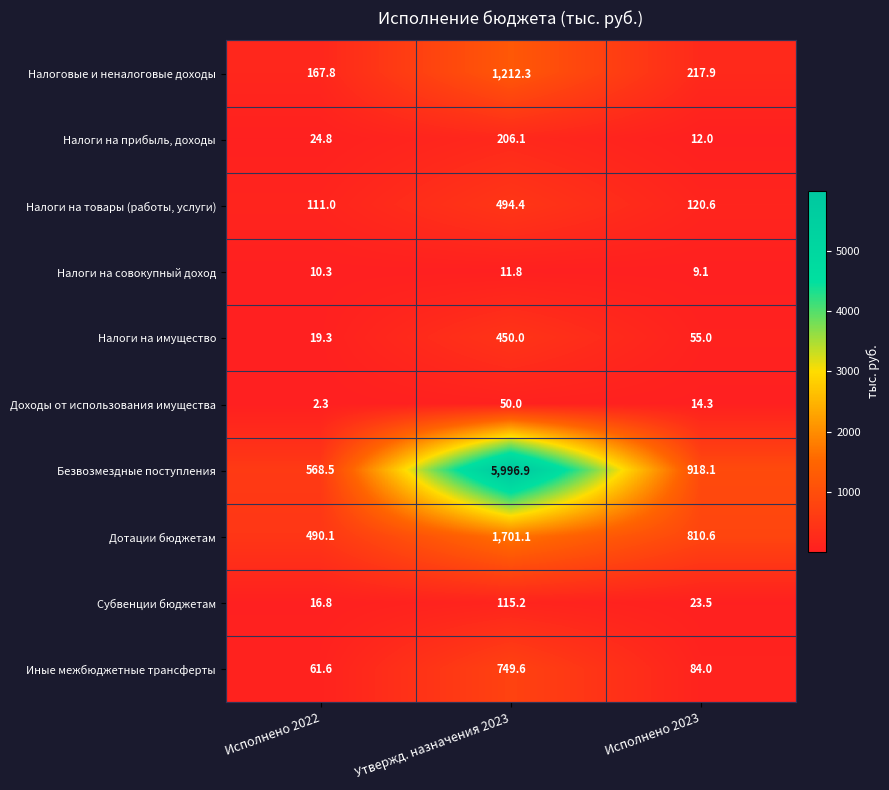

At which label does Дотации бюджетам reach its minimum?

Исполнено 2022